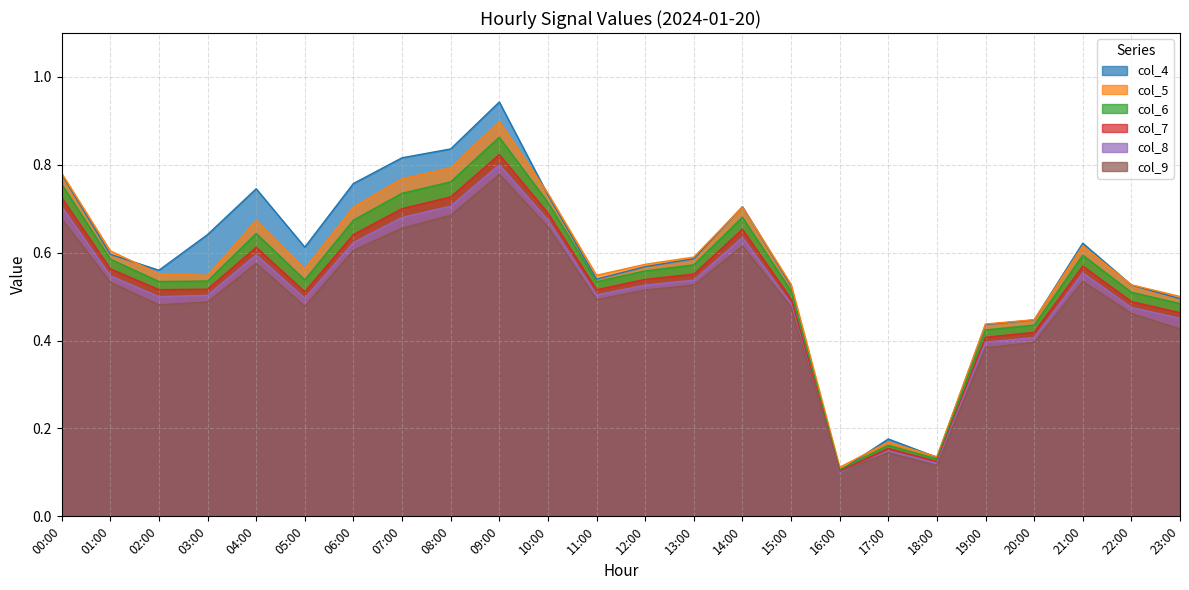

What is the minimum value shown in the chart?

0.1